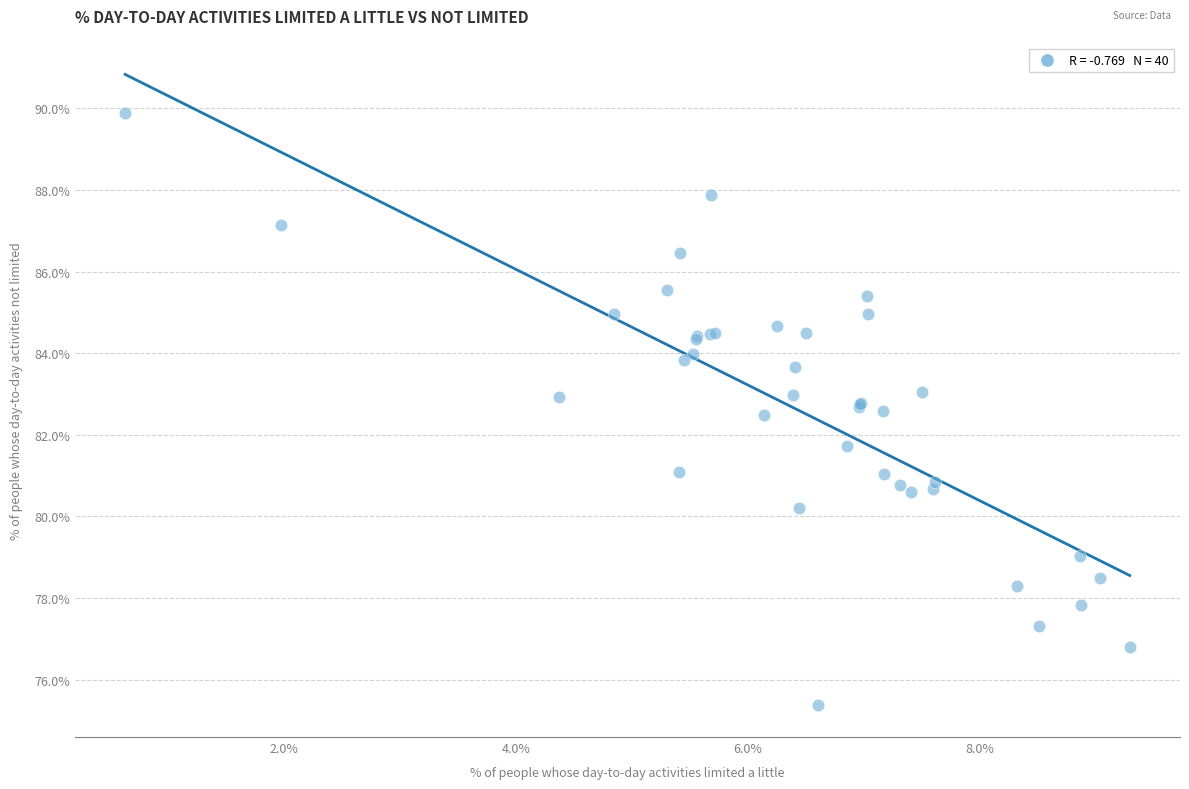

What Y value in the scatter plot is closest to 82?

81.7